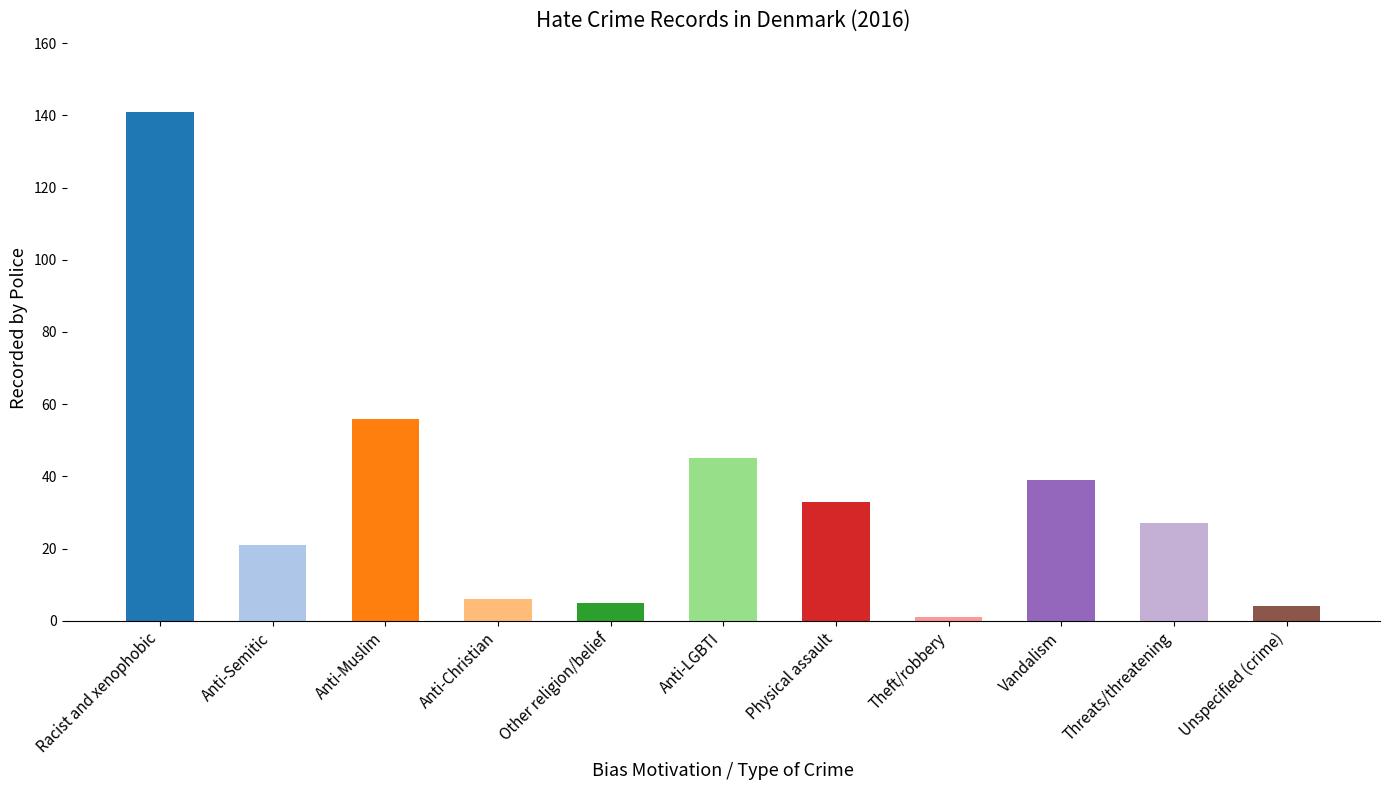

Read the value at Anti-Semitic, to the nearest 5.

20